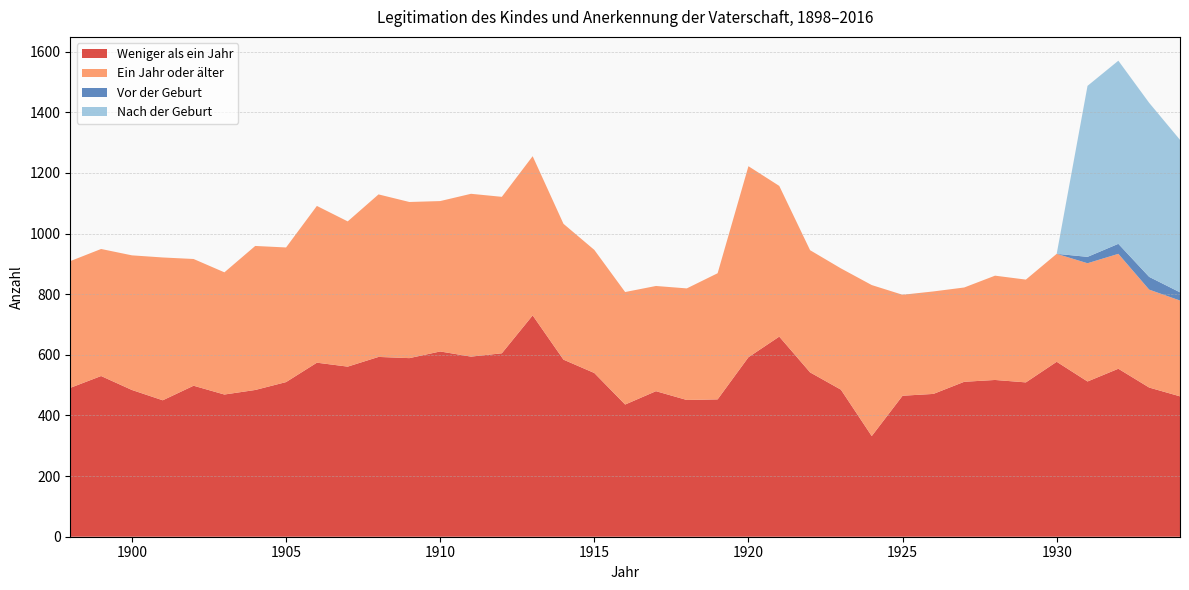

Reading left to right, what are all the values shown in this chart?

Weniger als ein Jahr: 491	530	484	450	498	469	484	510	574	561	593	589	611	594	605	730	584	540	436	480	451	453	592	660	542	485	332	465	471	511	517	509	577	512	554	492	463
Ein Jahr oder älter: 418	419	444	471	418	403	475	444	517	479	536	515	496	537	516	525	448	406	371	347	368	416	630	497	403	400	498	333	338	311	344	339	356	390	379	323	316
Vor der Geburt: 0	0	0	0	0	0	0	0	0	0	0	0	0	0	0	0	0	0	0	0	0	0	0	0	0	0	0	0	0	0	0	0	0	21	33	42	27
Nach der Geburt: 0	0	0	0	0	0	0	0	0	0	0	0	0	0	0	0	0	0	0	0	0	0	0	0	0	0	0	0	0	0	0	0	0	564	604	574	503